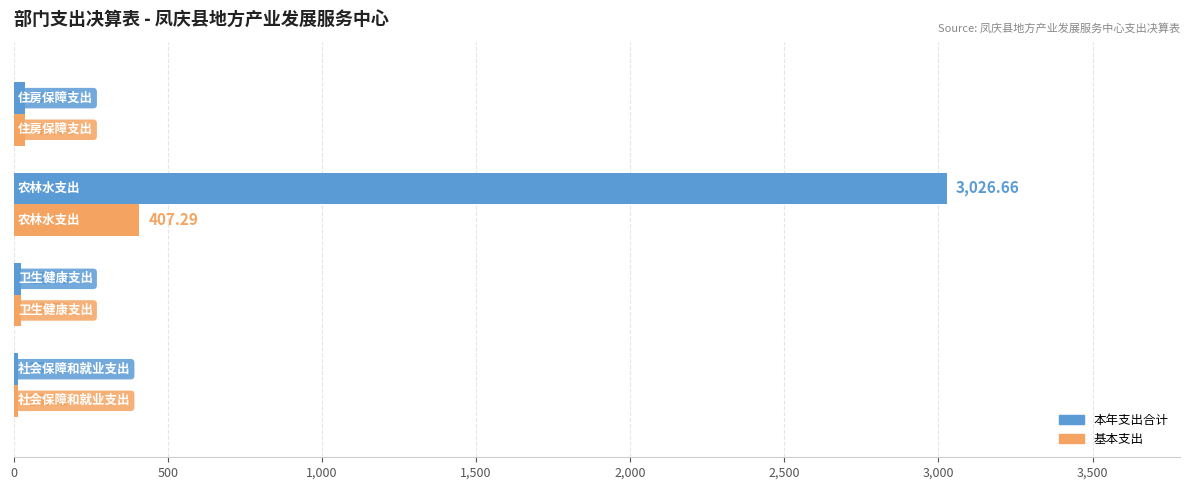

What is the average value of the 基本支出 series?

120.6